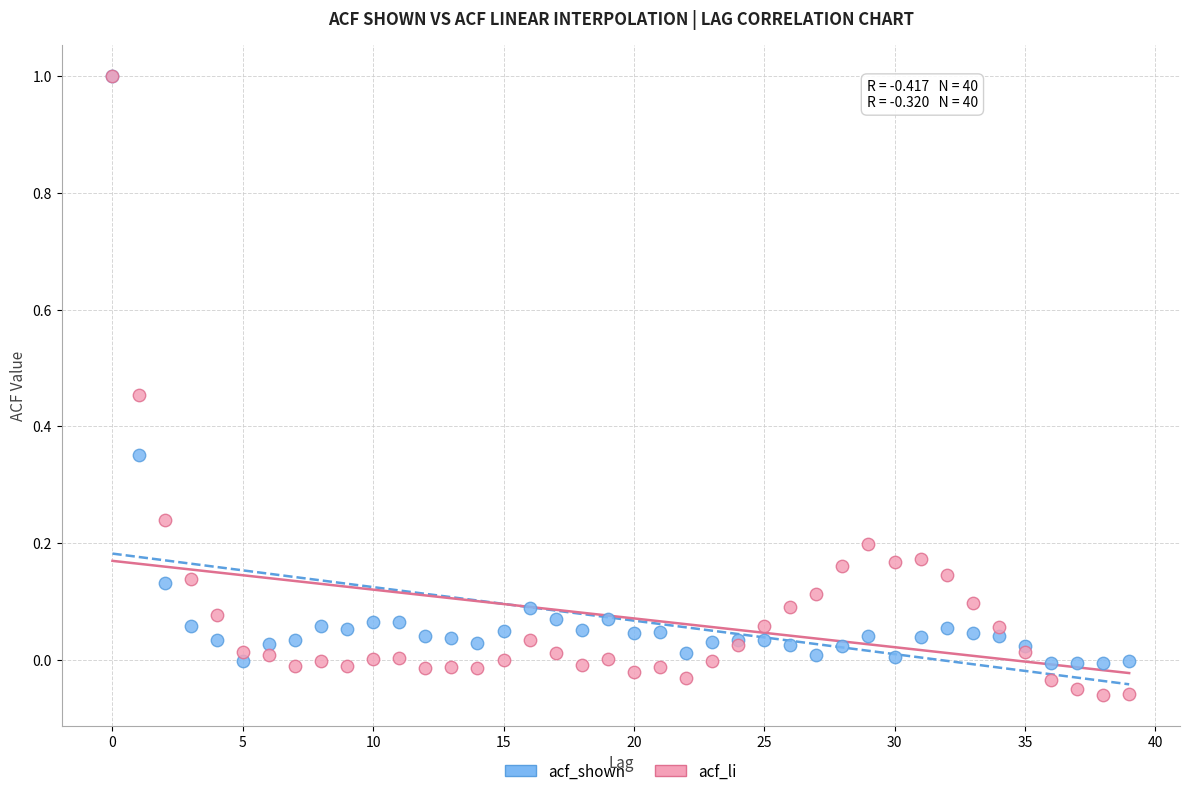

What are all the series names shown in the legend?

acf_shown, acf_li